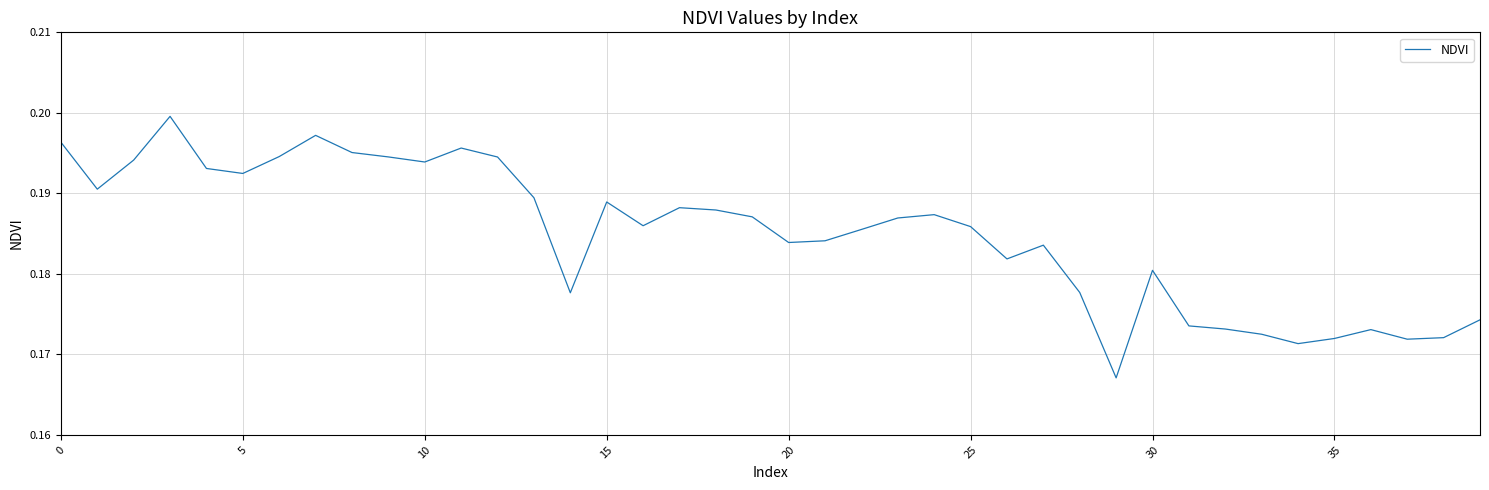

How many lines are shown in the chart?

1